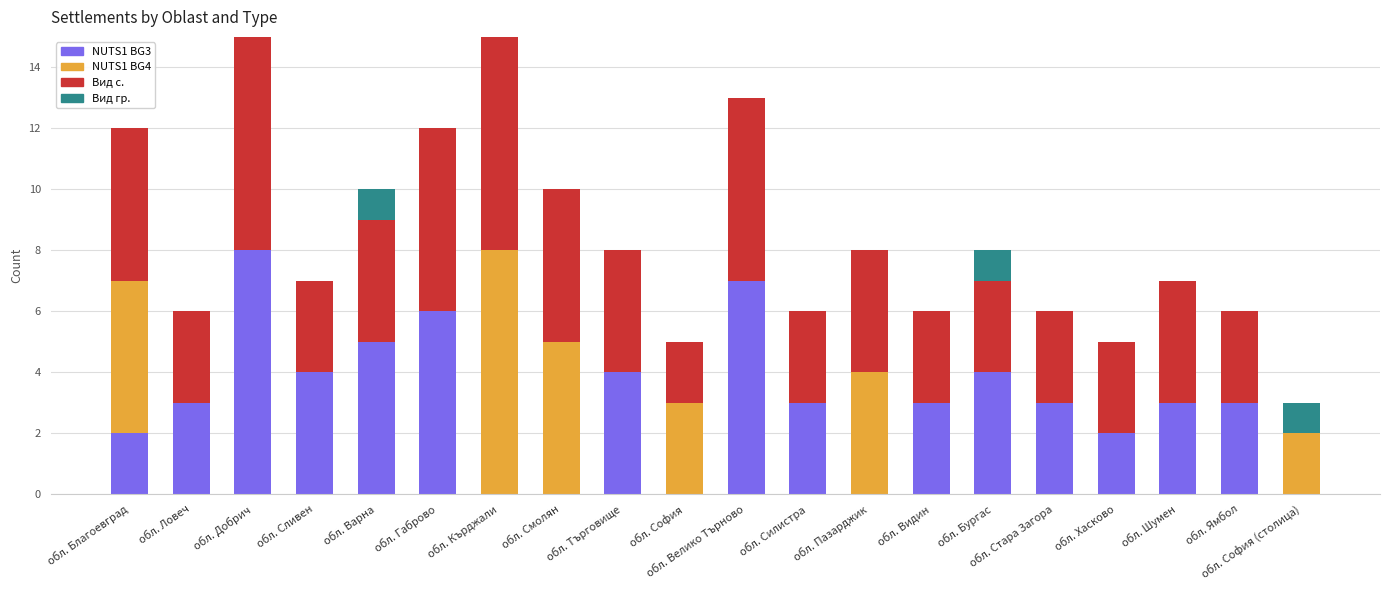

What is the sum of all NUTS1 BG3 values?

60